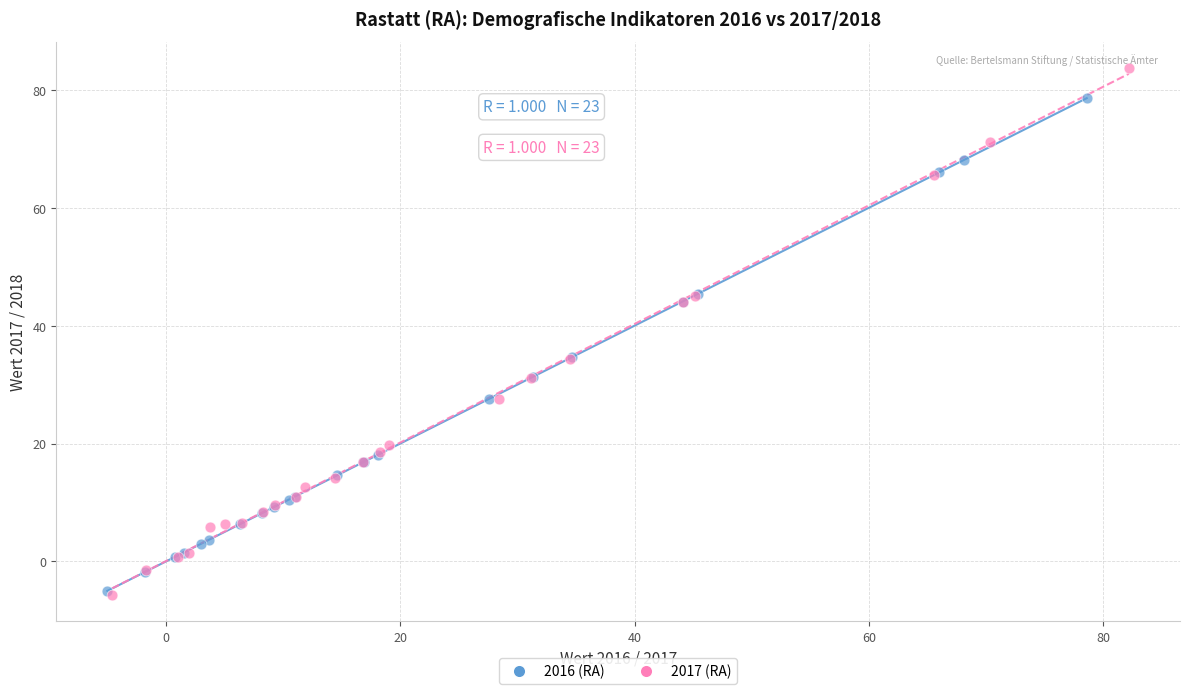

Which series reaches the maximum Y coordinate?

2017 (RA)